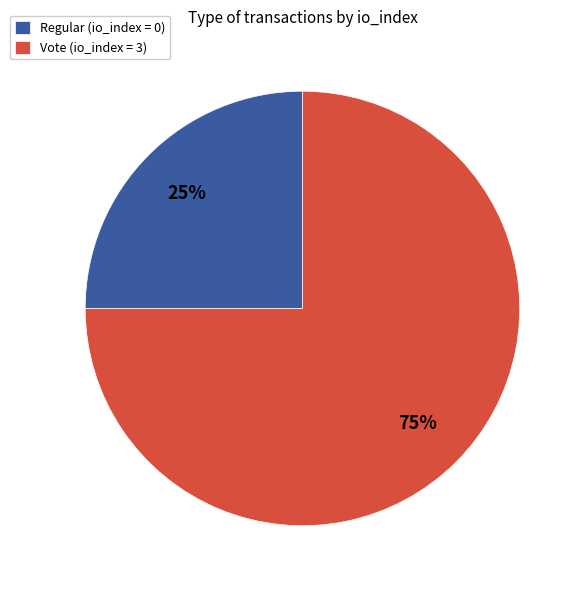

To the nearest percent, what percentage of the pie is Vote (io_index = 3)?

75%